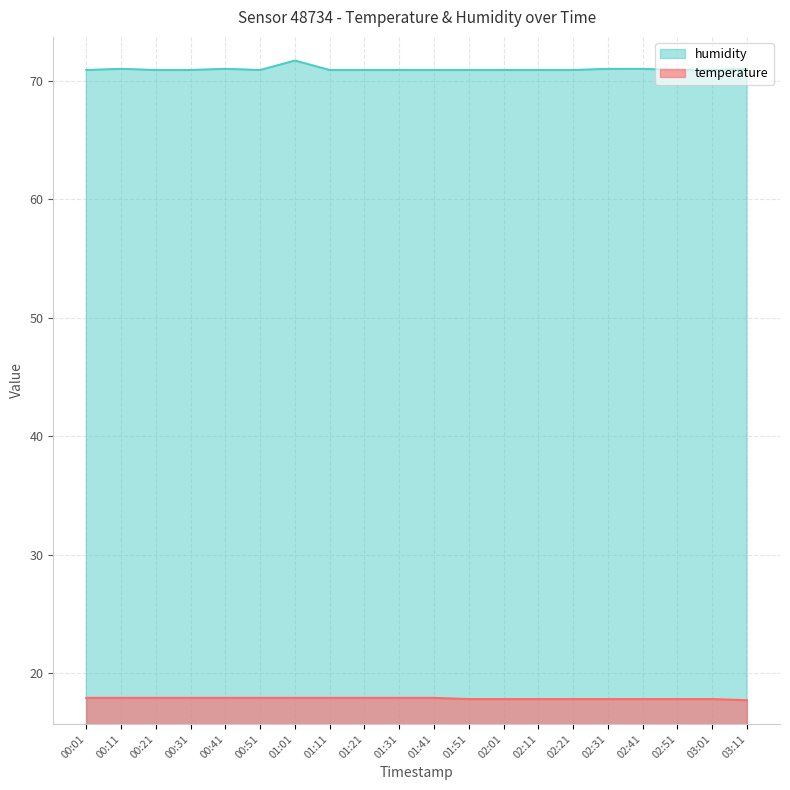

What position from the left is 00:01?

1